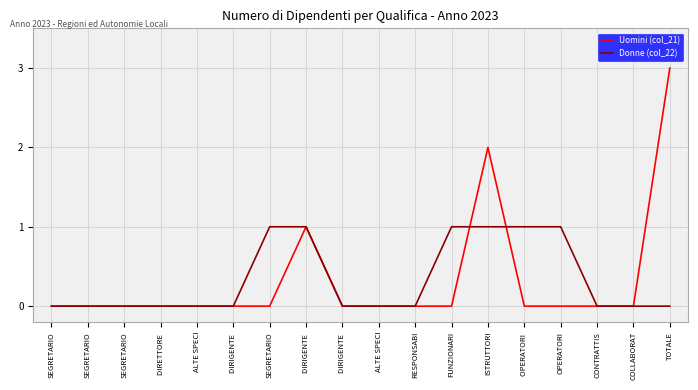

How many intersections are there between Donne (col_22) and Uomini (col_21)?

2